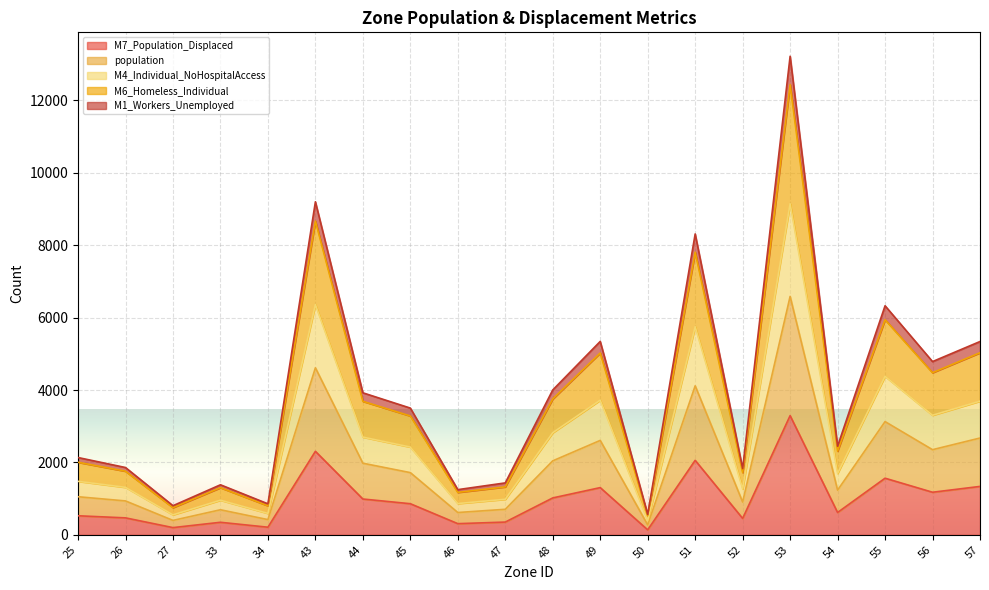

List the labels in order of M7_Population_Displaced value, smallest first.

50, 27, 34, 46, 33, 47, 52, 26, 25, 54, 45, 44, 48, 56, 49, 57, 55, 51, 43, 53